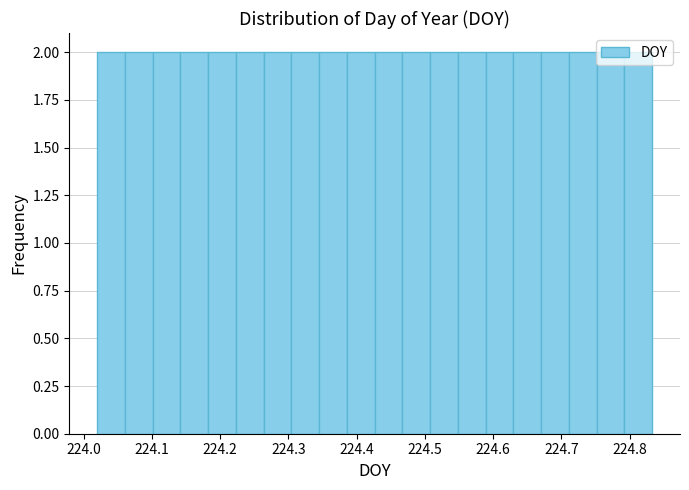

Reading left to right, transcribe this chart: for each bar, give the range it covers on the x-axis and its height. Neither the bar edges nor the heights are printed on the chart, so give them approximately, as read against the axes.

224.02 to 224.06: 2
224.06 to 224.10: 2
224.10 to 224.14: 2
224.14 to 224.18: 2
224.18 to 224.22: 2
224.22 to 224.26: 2
224.26 to 224.30: 2
224.30 to 224.35: 2
224.35 to 224.39: 2
224.39 to 224.43: 2
224.43 to 224.47: 2
224.47 to 224.51: 2
224.51 to 224.55: 2
224.55 to 224.59: 2
224.59 to 224.63: 2
224.63 to 224.67: 2
224.67 to 224.71: 2
224.71 to 224.75: 2
224.75 to 224.79: 2
224.79 to 224.83: 2